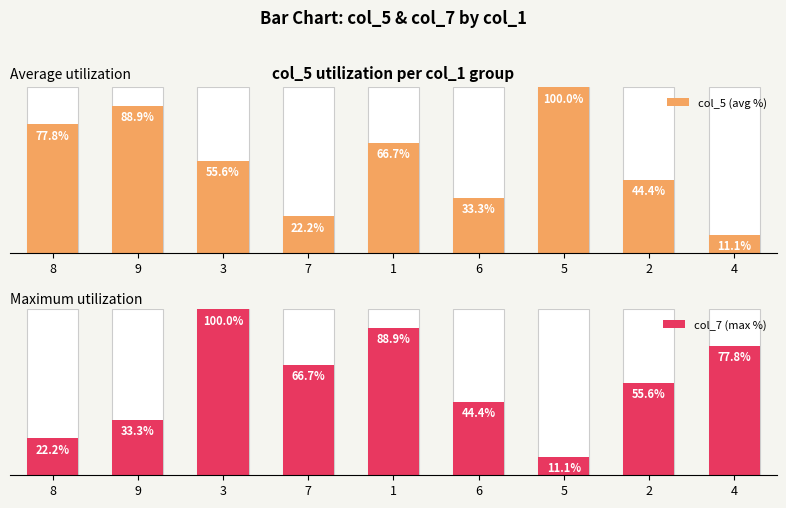

The col_7 (max %) series shows 44.4 at 6. True or false?

True